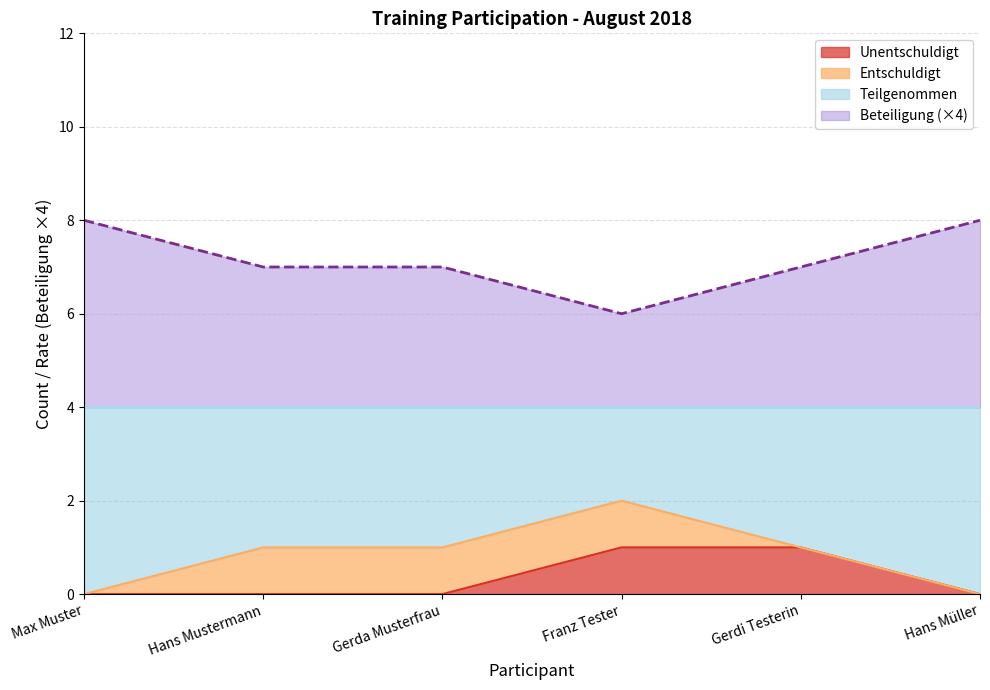

Does the chart have visible grid lines?

Yes